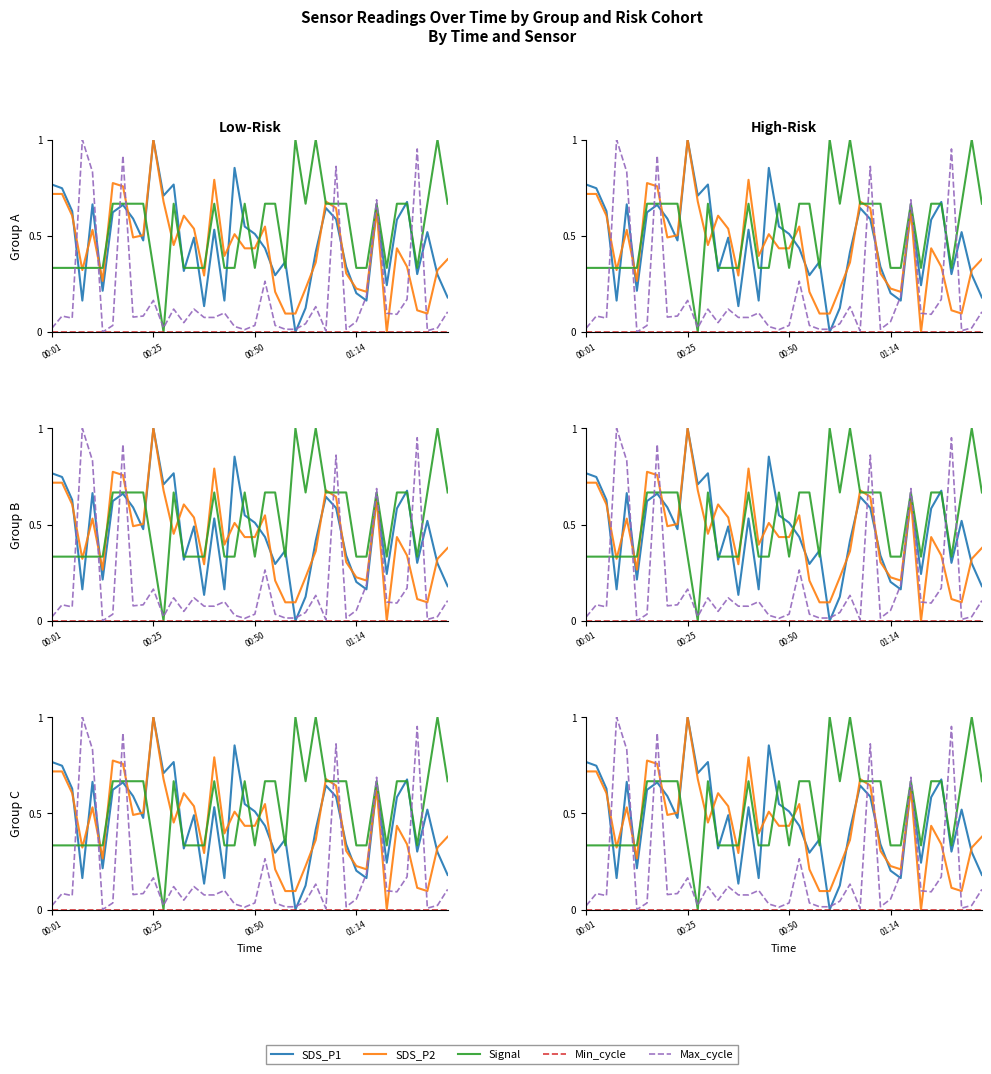

What are all the series names shown in the legend?

SDS_P1, SDS_P2, Signal, Min_cycle, Max_cycle